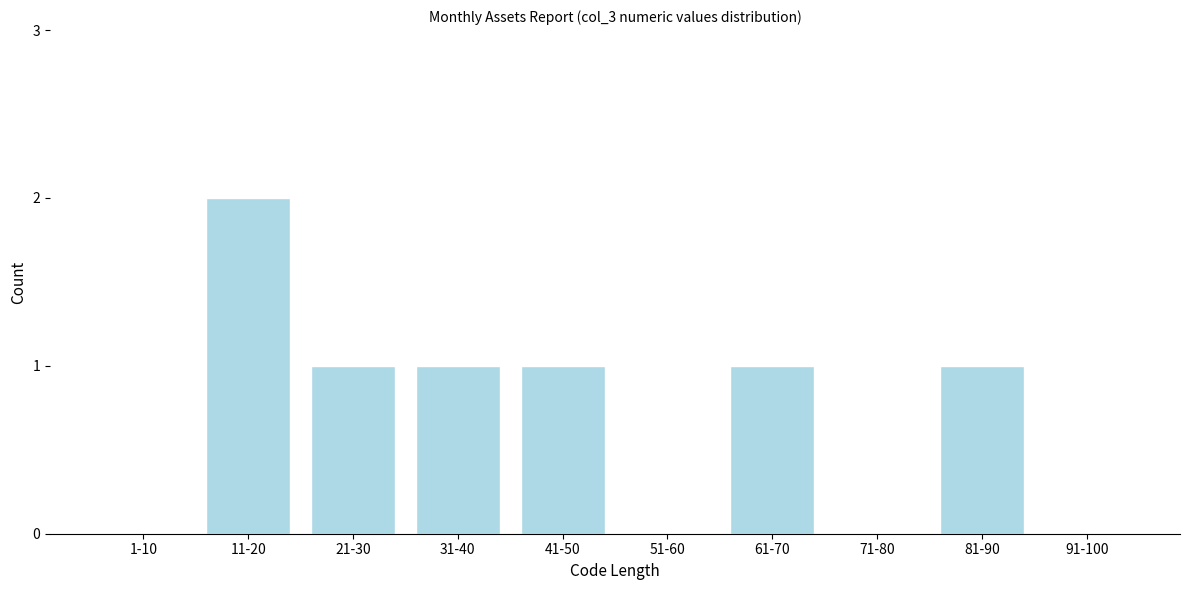

Reading left to right, extract all data points from this chart.

1-10=0	11-20=2	21-30=1	31-40=1	41-50=1	51-60=0	61-70=1	71-80=0	81-90=1	91-100=0